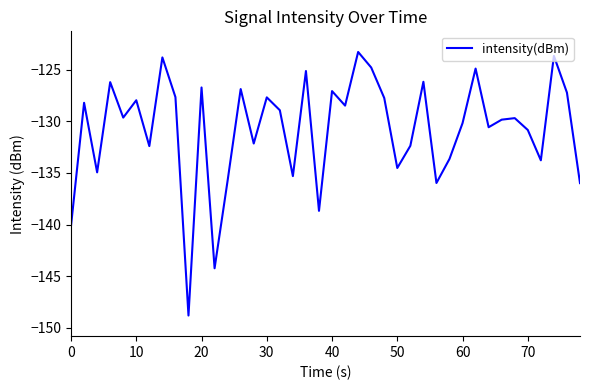

Does the chart have visible grid lines?

No